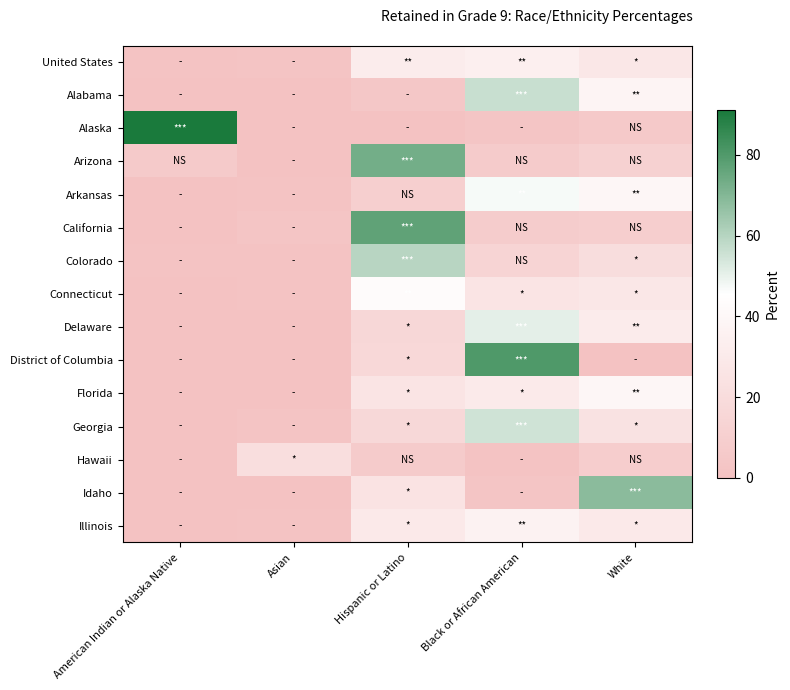

Reading left to right, what are all the values shown in this chart?

United States: American Indian or Alaska Native=1.1	Asian=1.8	Hispanic or Latino=31.9	Black or African American=34.4	White=28.1
Alabama: American Indian or Alaska Native=0.4	Asian=0.4	Hispanic or Latino=4.2	Black or African American=56.4	White=37.5
Alaska: American Indian or Alaska Native=91.0	Asian=0.0	Hispanic or Latino=0.0	Black or African American=3.0	White=6.0
Arizona: American Indian or Alaska Native=6.2	Asian=0.9	Hispanic or Latino=73.0	Black or African American=7.1	White=11.6
Arkansas: American Indian or Alaska Native=0.5	Asian=1.1	Hispanic or Latino=10.1	Black or African American=47.2	White=39.5
California: American Indian or Alaska Native=0.5	Asian=3.1	Hispanic or Latino=77.2	Black or African American=8.1	White=9.5
Colorado: American Indian or Alaska Native=1.2	Asian=1.3	Hispanic or Latino=59.7	Black or African American=13.9	White=20.5
Connecticut: American Indian or Alaska Native=0.3	Asian=1.3	Hispanic or Latino=42.8	Black or African American=26.1	White=28.0
Delaware: American Indian or Alaska Native=0.6	Asian=0.6	Hispanic or Latino=16.1	Black or African American=50.7	White=31.0
District of Columbia: American Indian or Alaska Native=0.4	Asian=0.6	Hispanic or Latino=16.9	Black or African American=80.2	White=1.0
Florida: American Indian or Alaska Native=0.7	Asian=0.8	Hispanic or Latino=26.3	Black or African American=29.9	White=39.1
Georgia: American Indian or Alaska Native=0.1	Asian=1.9	Hispanic or Latino=16.6	Black or African American=54.8	White=24.2
Hawaii: American Indian or Alaska Native=0.8	Asian=21.2	Hispanic or Latino=7.2	Black or African American=1.3	White=9.0
Idaho: American Indian or Alaska Native=1.0	Asian=1.0	Hispanic or Latino=25.0	Black or African American=2.9	White=68.5
Illinois: American Indian or Alaska Native=0.4	Asian=1.1	Hispanic or Latino=29.5	Black or African American=36.6	White=29.2